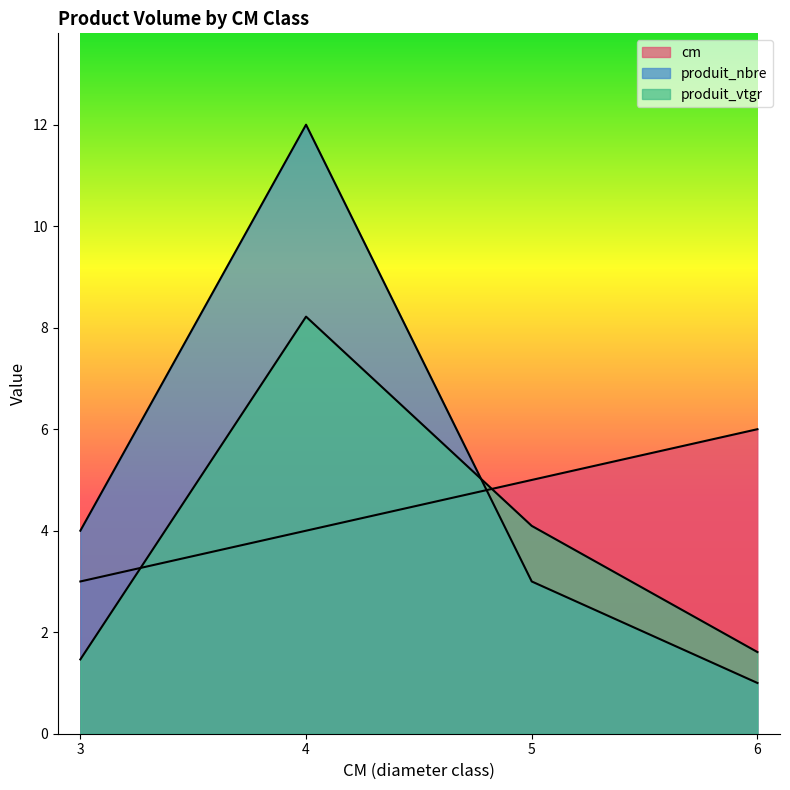

What is the difference between the cm values at 5 and 4?

1.0